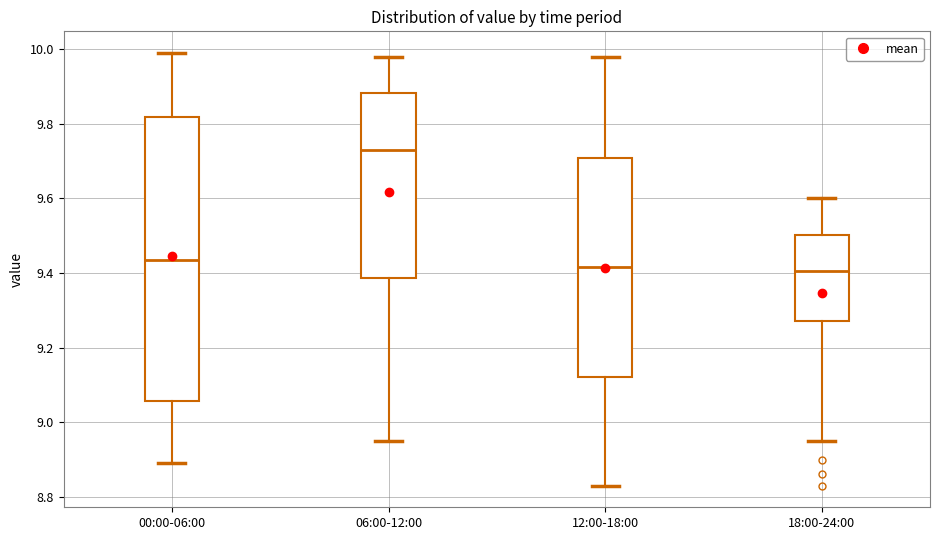

Where does the upper whisker of the box for 12:00-18:00 end on the y-axis? The values are not printed on the chart, so give them approximately, as read against the axis.

9.98